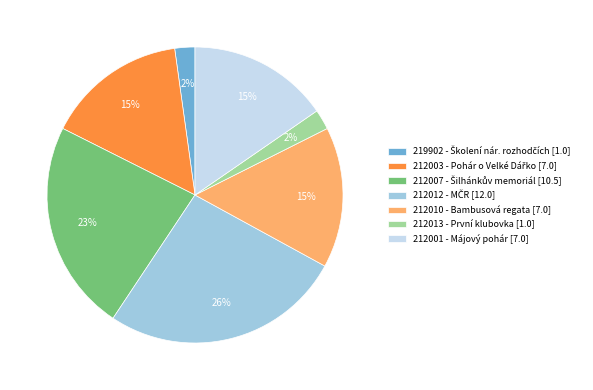

Is it true that 212003 is 10% of the pie?

False